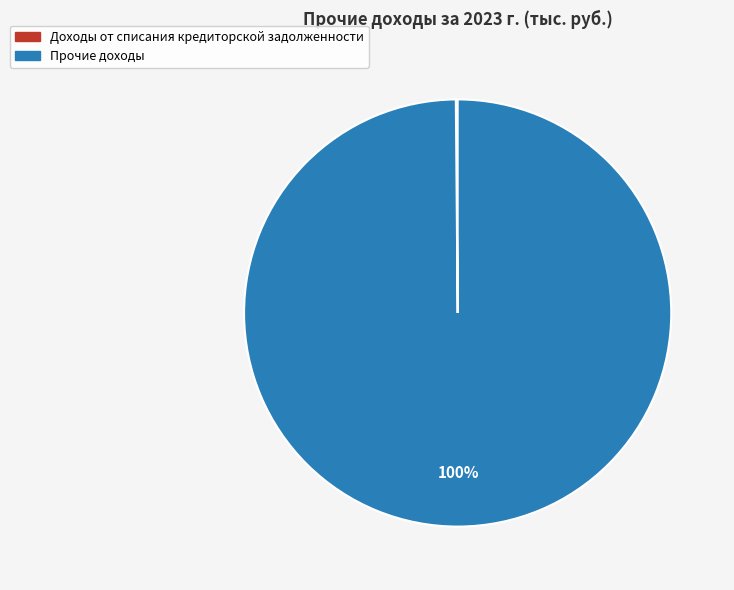

Does any single category account for the majority?

Yes